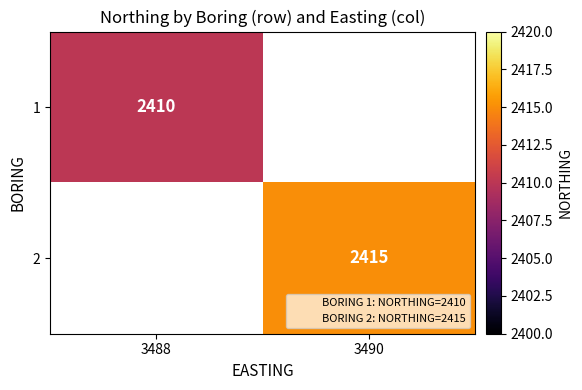

Is it true that 1 equals 2410.0 at 3488?

True